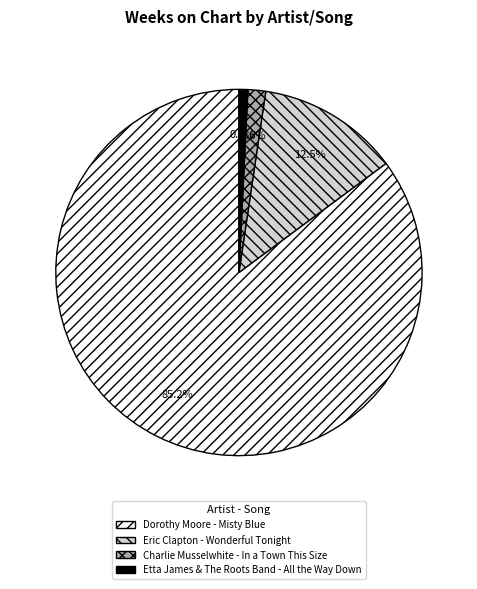

Between Etta James & The Roots Band - All the Way Down and Dorothy Moore - Misty Blue, which is larger?

Dorothy Moore - Misty Blue